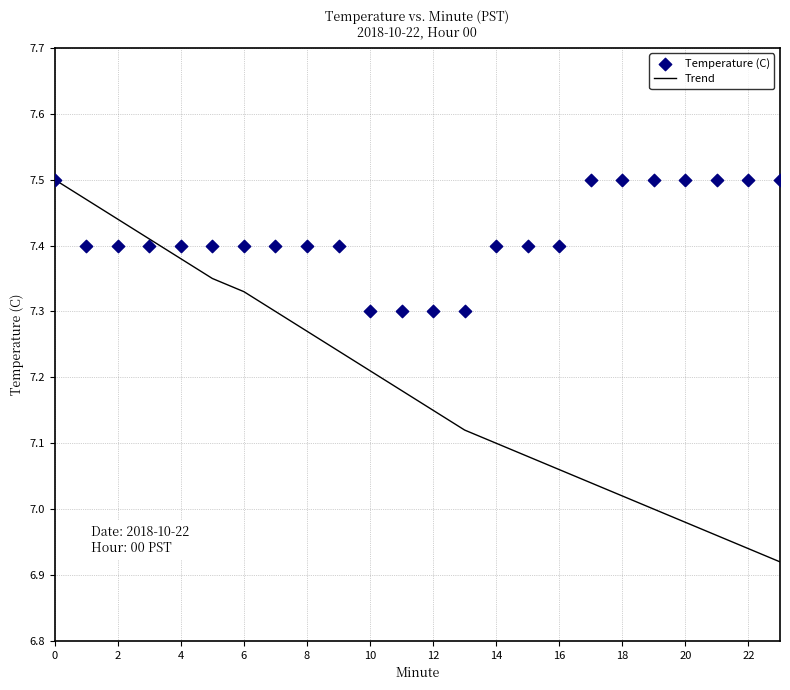

What are all the series names shown in the legend?

Trend, Temperature (C)